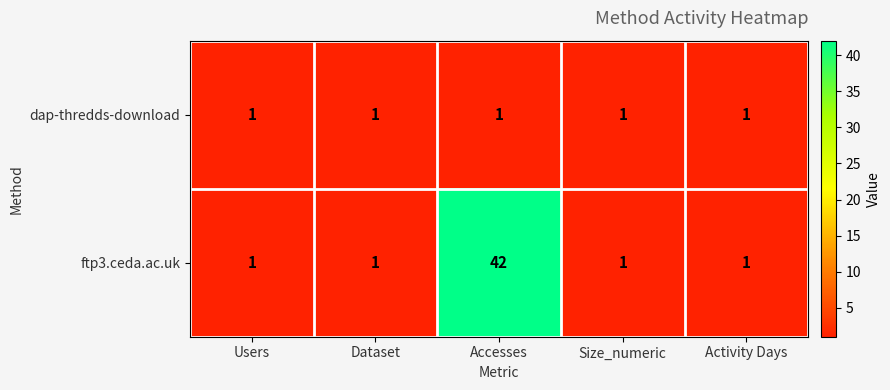

Rank the series at Accesses from highest to lowest value.

ftp3.ceda.ac.uk, dap-thredds-download